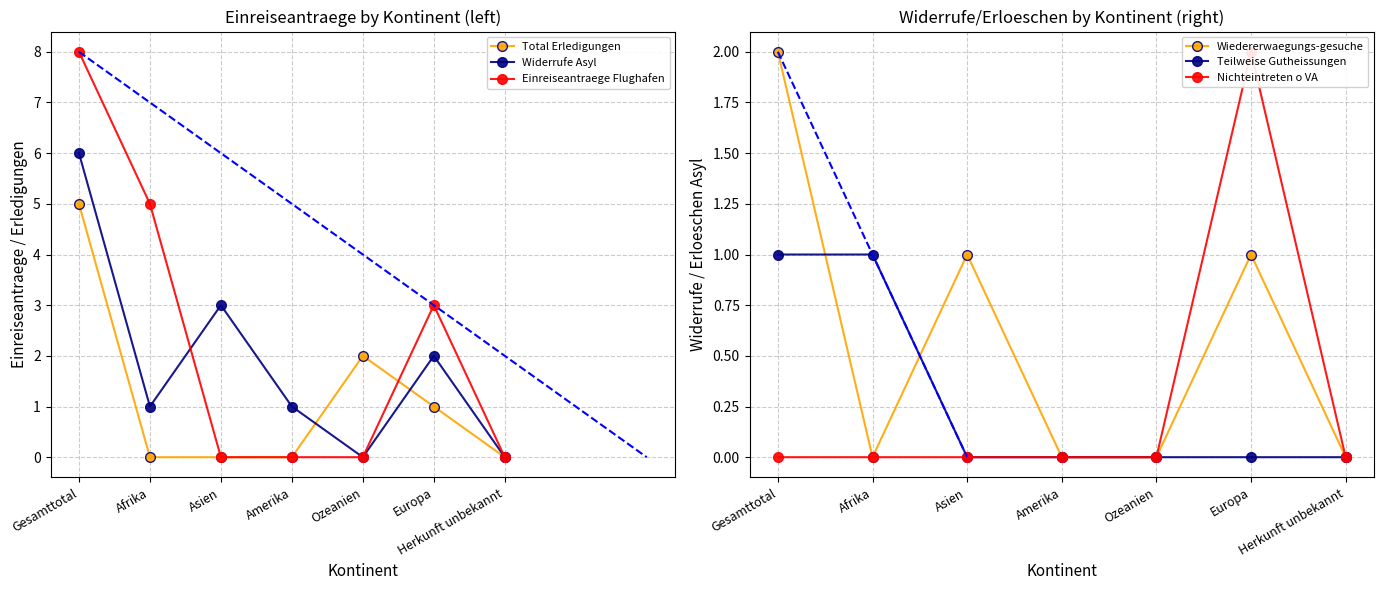

Reading left to right, what are all the values shown in this chart?

Total Erledigungen: Gesamttotal=5	Afrika=0	Asien=0	Amerika=0	Ozeanien=2	Europa=1	Herkunft unbekannt=0
Widerrufe Asyl: Gesamttotal=6	Afrika=1	Asien=3	Amerika=1	Ozeanien=0	Europa=2	Herkunft unbekannt=0
Einreiseantraege Flughafen: Gesamttotal=8	Afrika=5	Asien=0	Amerika=0	Ozeanien=0	Europa=3	Herkunft unbekannt=0
Wiedererwaegungs-gesuche: Gesamttotal=2	Afrika=0	Asien=1	Amerika=0	Ozeanien=0	Europa=1	Herkunft unbekannt=0
Teilweise Gutheissungen: Gesamttotal=1	Afrika=1	Asien=0	Amerika=0	Ozeanien=0	Europa=0	Herkunft unbekannt=0
Nichteintreten o VA: Gesamttotal=0	Afrika=0	Asien=0	Amerika=0	Ozeanien=0	Europa=2	Herkunft unbekannt=0